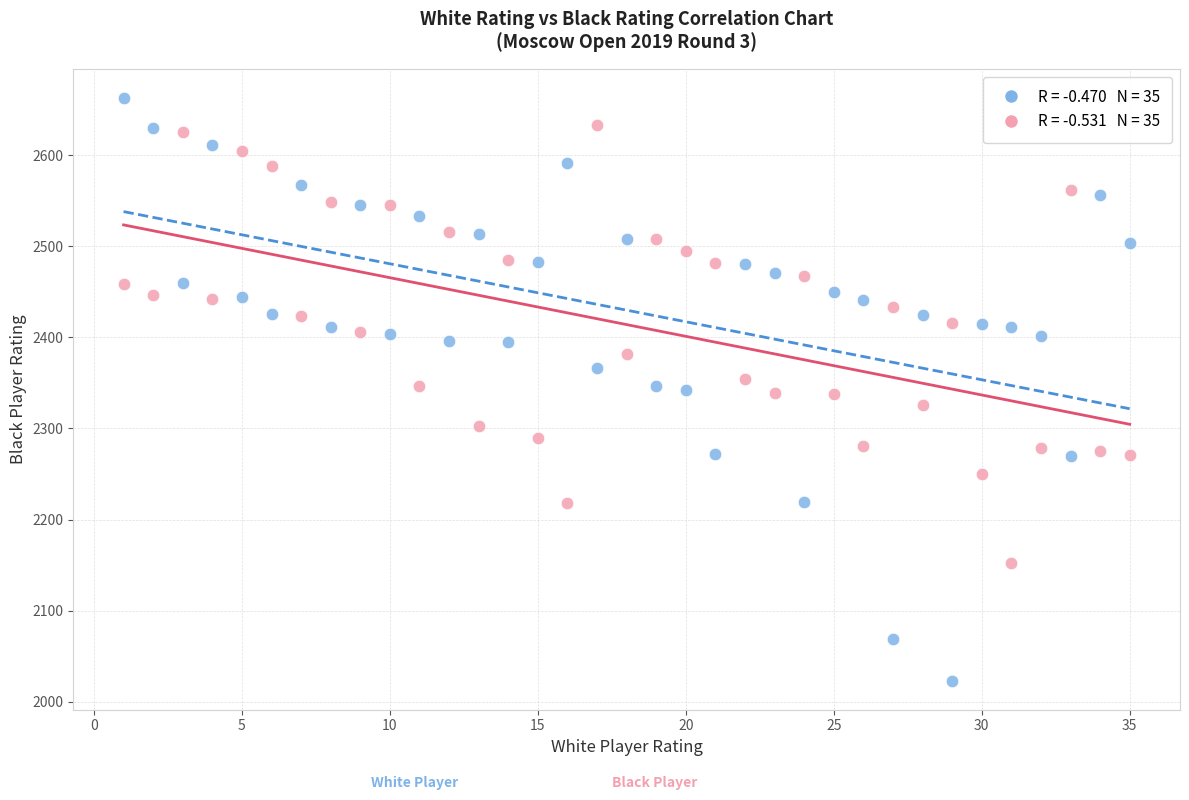

Across all data points, what is the range of Y values (max minus min)?

640